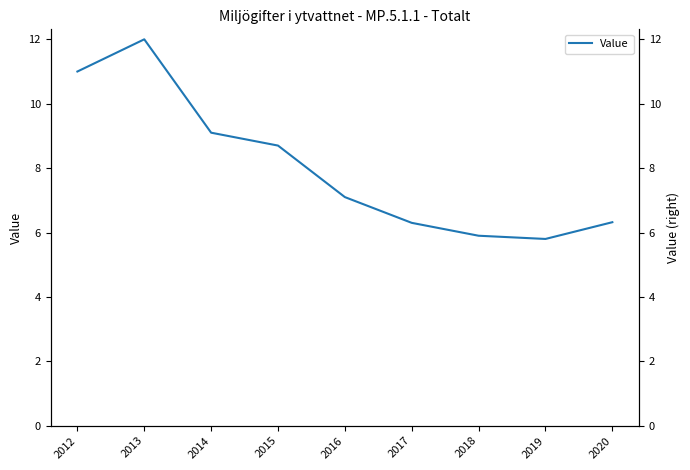

True or false: the data shows 7.1 at 2016.

True